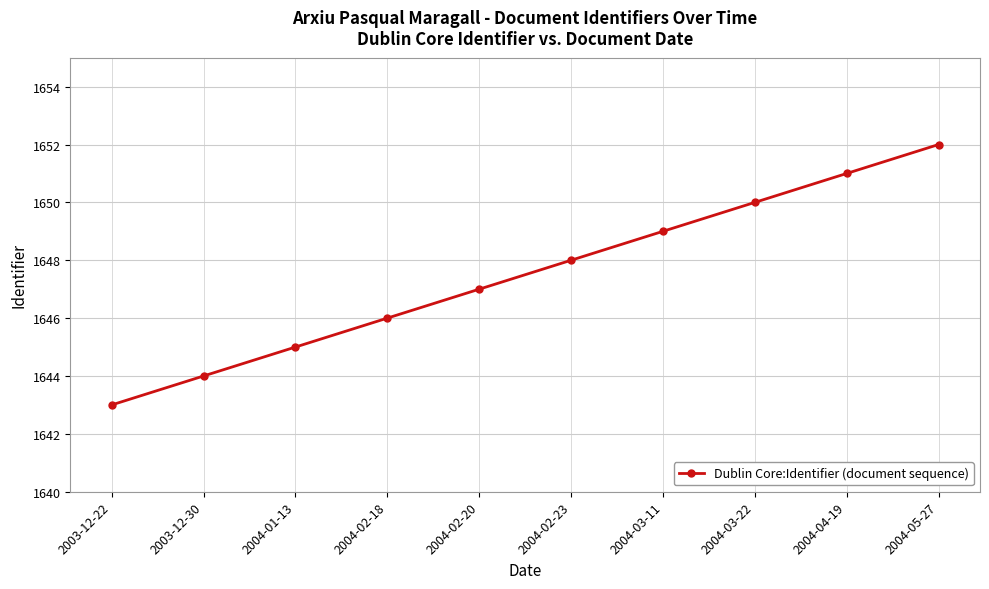

Is it true that the value at 2003-12-30 is 1644?

True